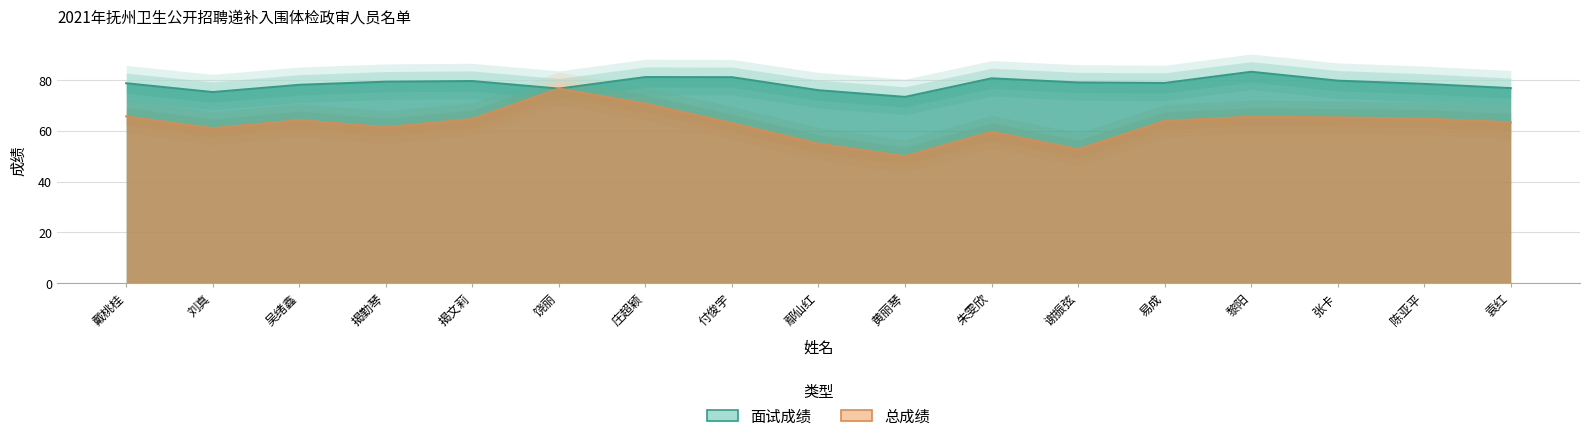

Which category has the lowest value in the 总成绩 series?

黄丽琴